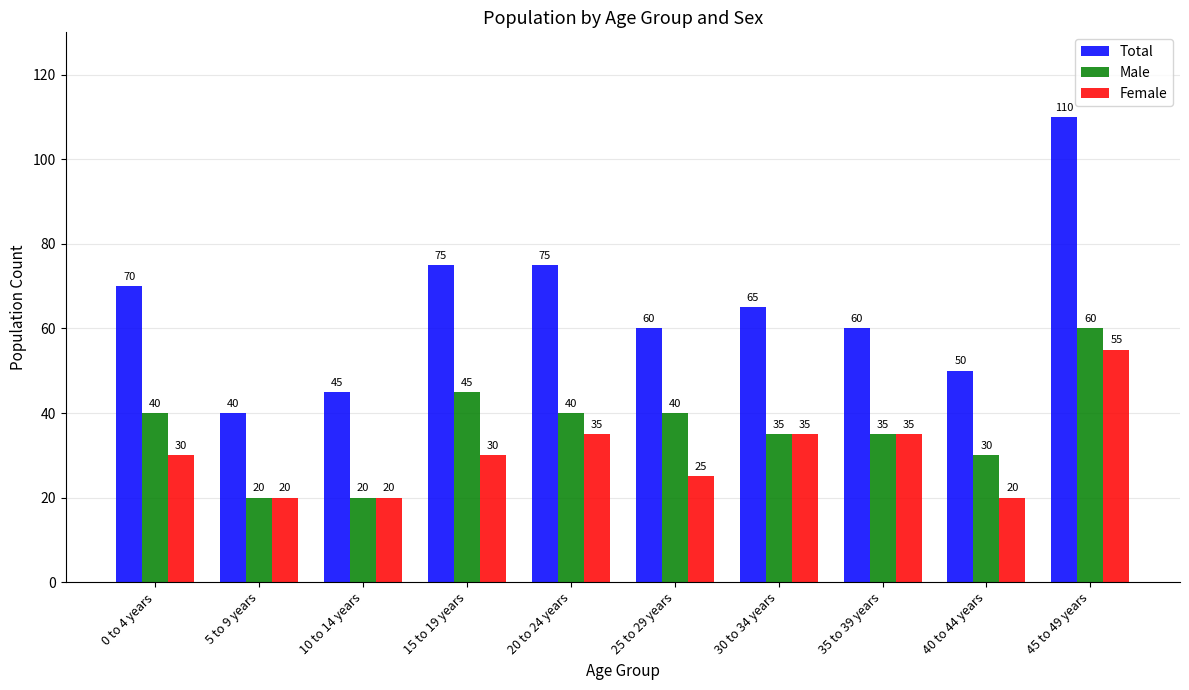

What is the smallest value displayed?

20